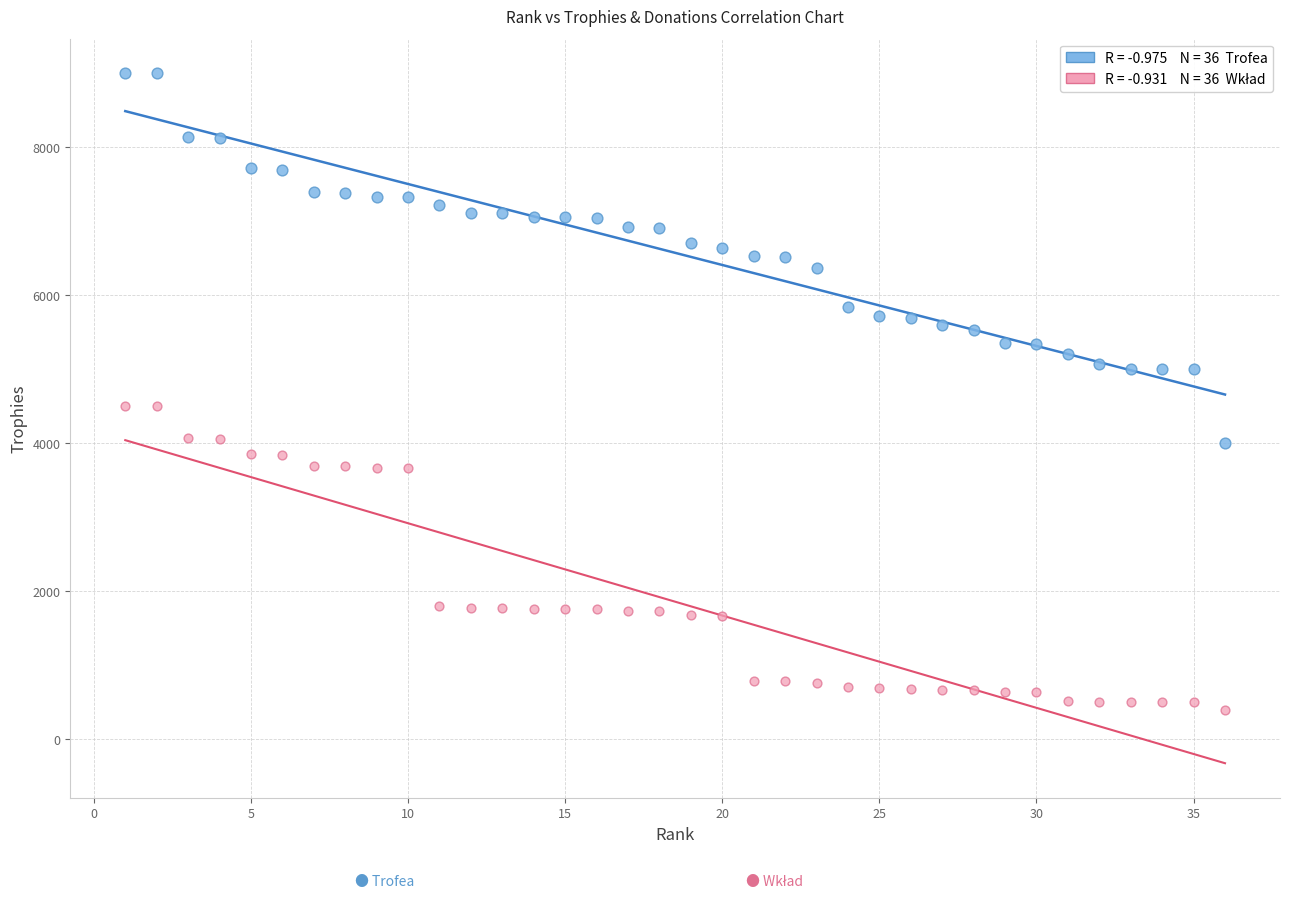

Across all data points, what is the range of Y values (max minus min)?

8600